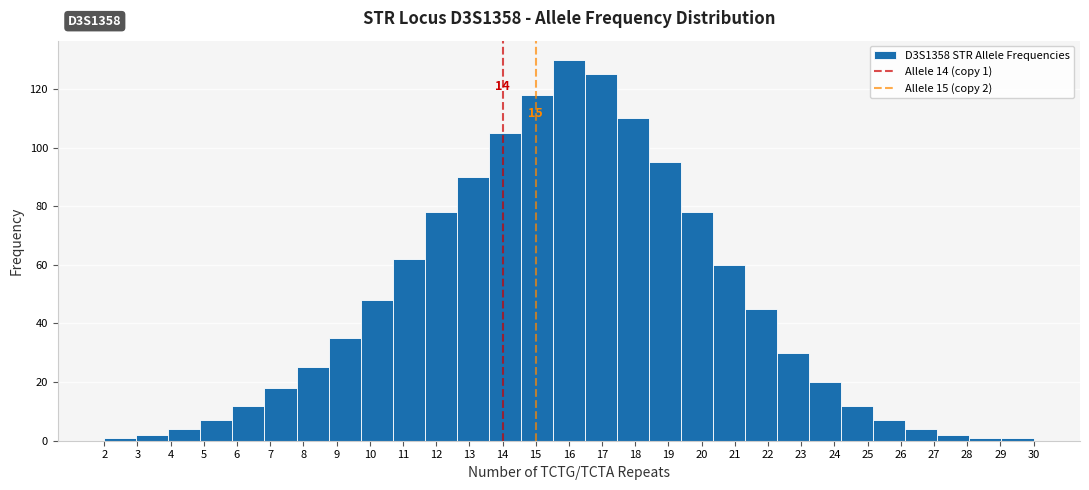

Which range on the x-axis has the tallest bar?

15.5 to 16.5